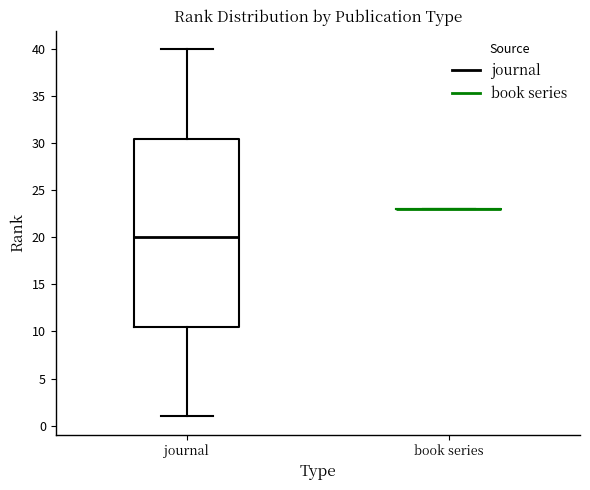

Reading left to right, read every box against the y-axis: the position of its median line, the range the box covers, and the ends of its whiskers. The values are not printed on the chart, so give them approximately, as read against the axis.

journal: median 20.0, box 10.5 to 30.5, whiskers 1.0 to 40.0
book series: box collapsed to a line at 23.0, whiskers 23.0 to 23.0